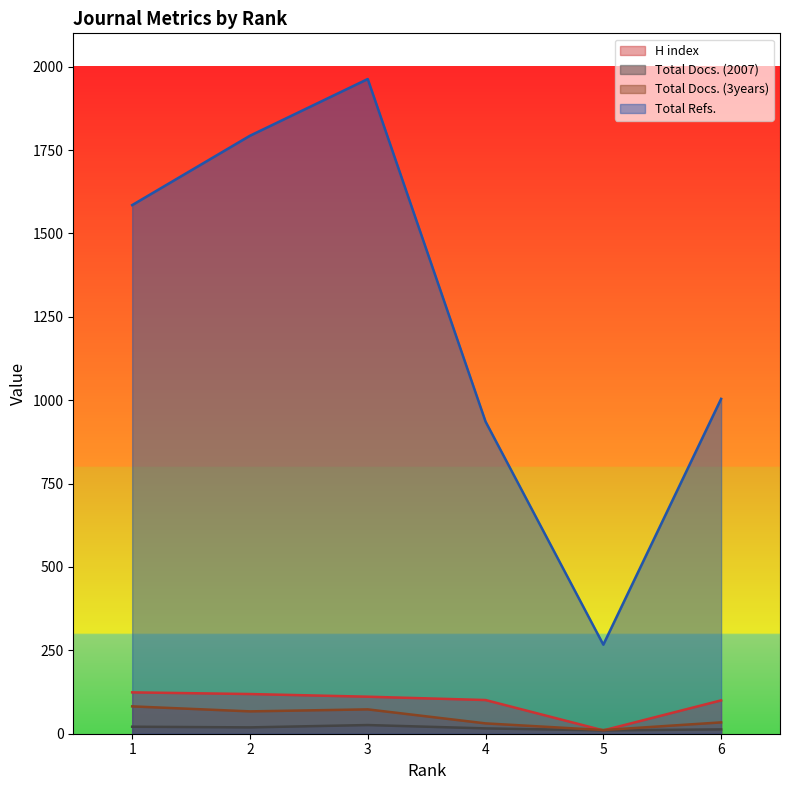

What is the smallest value displayed?

10